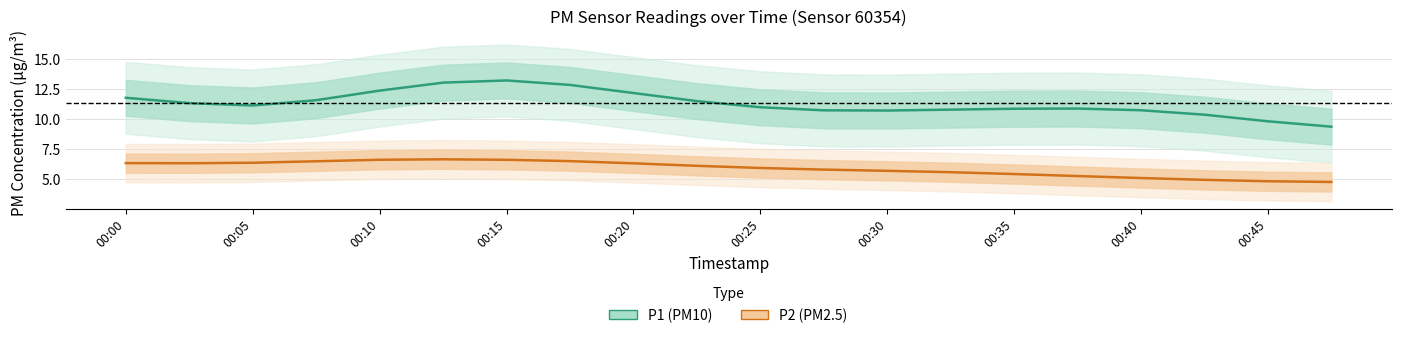

How many data points does each series have?

20